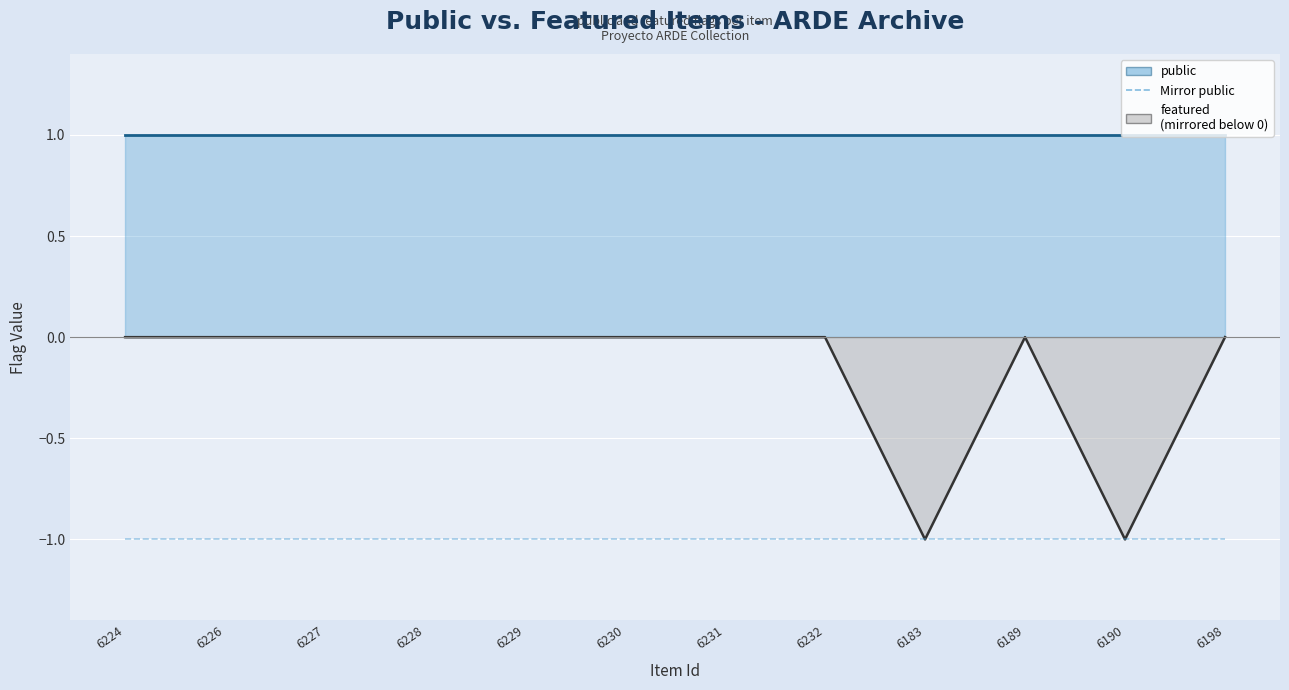

Rank the series by their maximum value, from lowest to highest.

Mirror public, featured (line), public (line)